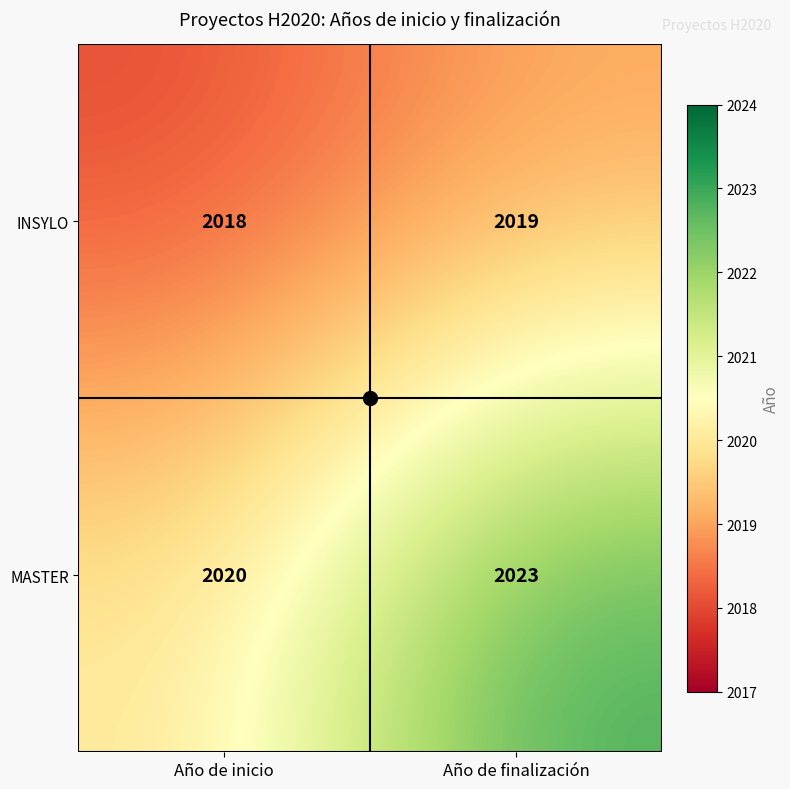

What is the difference between the MASTER values at Año de finalización and Año de inicio?

3